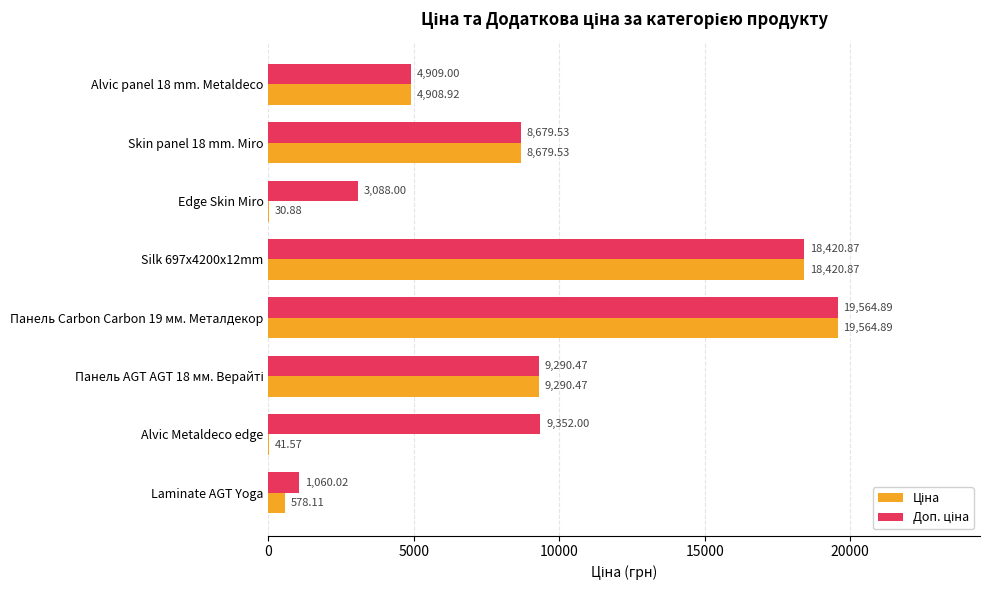

What is the total value across all series at Alvic panel 18 mm. Metaldeco?

9817.9